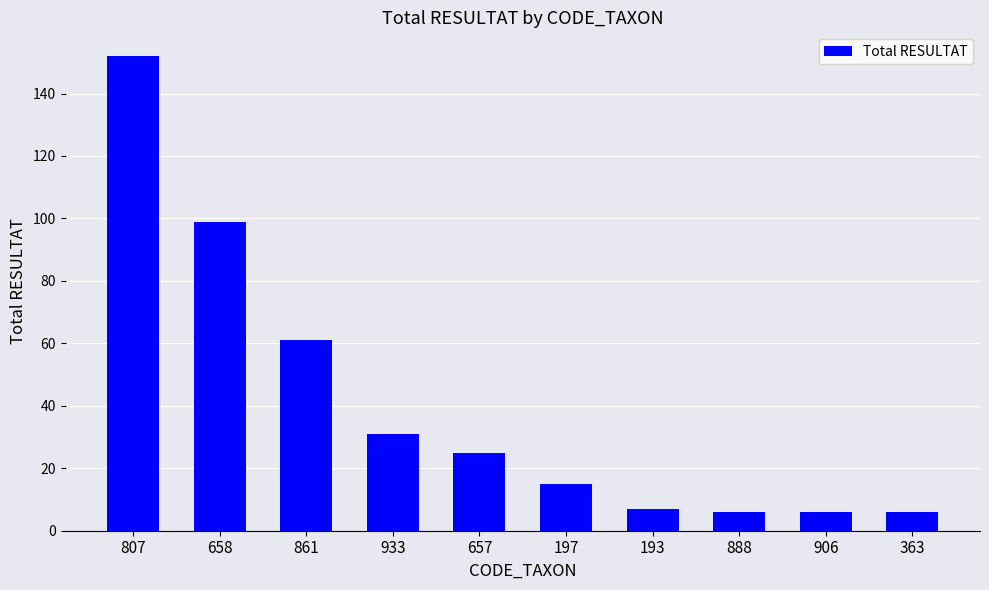

What is the average value?

41